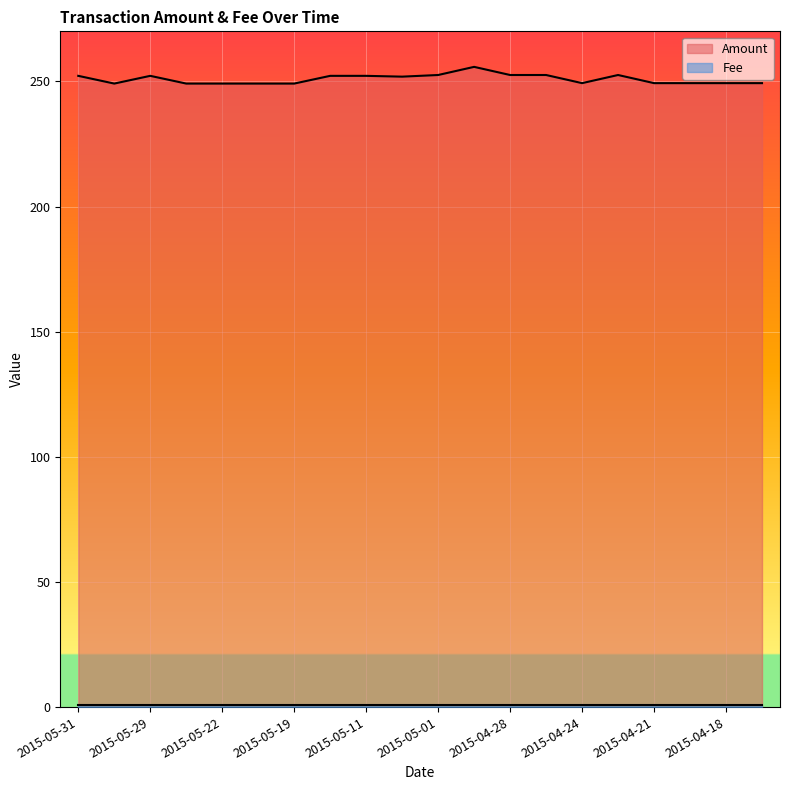

Which label corresponds to the smallest value in the chart?

2015-05-30